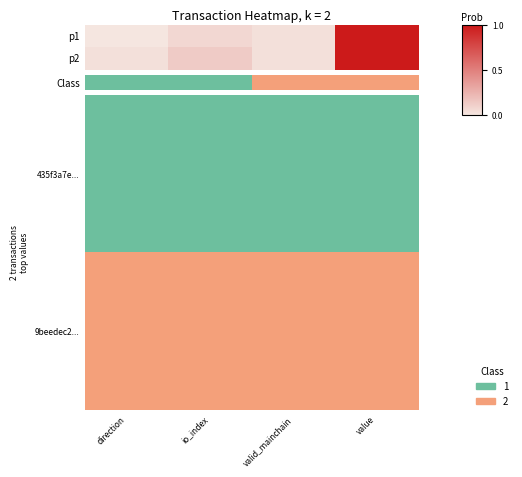

List the series in order of their overall mean, lowest first.

435f3a7e..., 9beedec2...